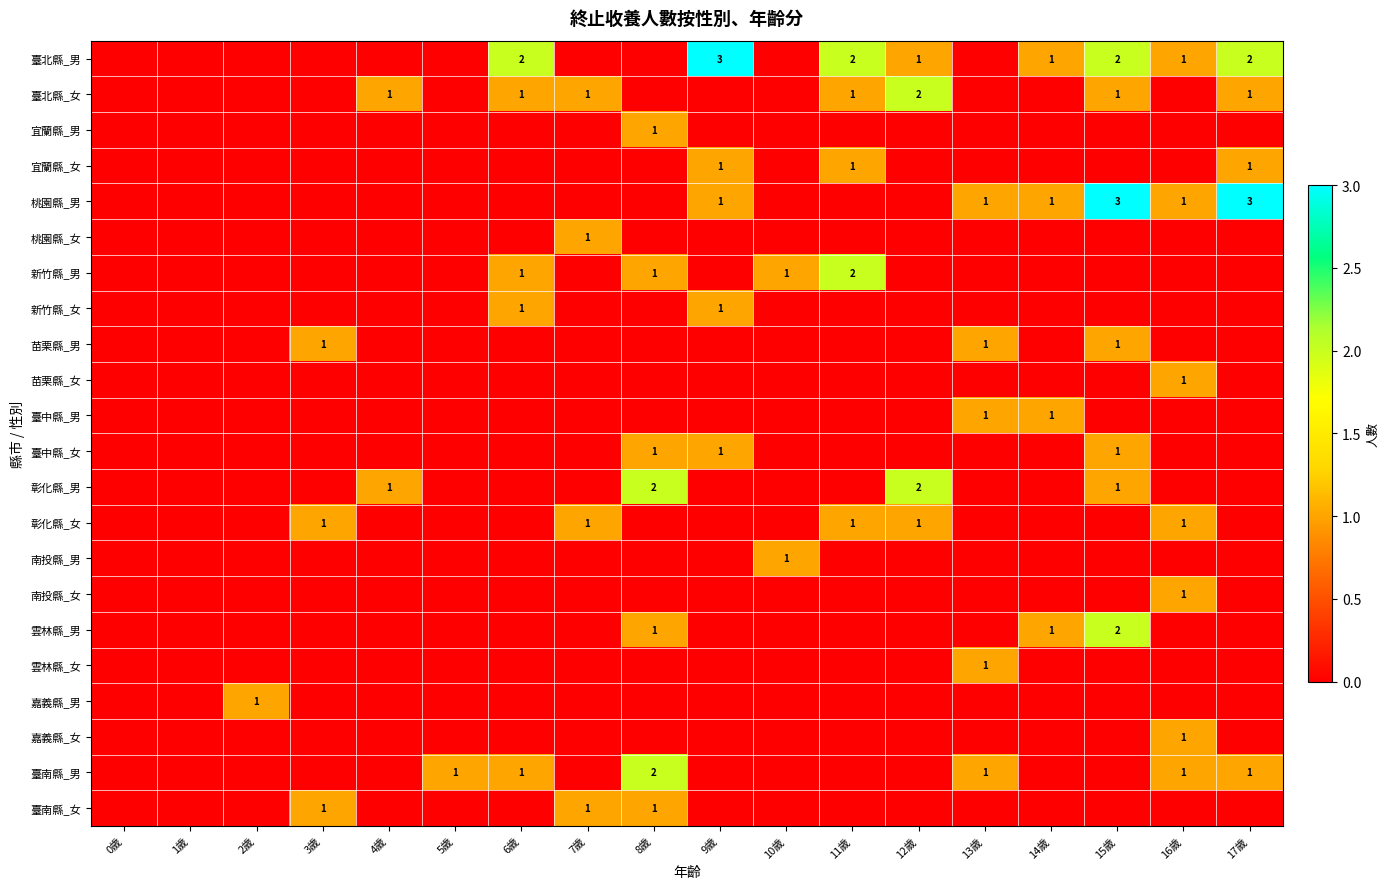

The value of 臺北縣_男 at 12歲 is 1. True or false?

True